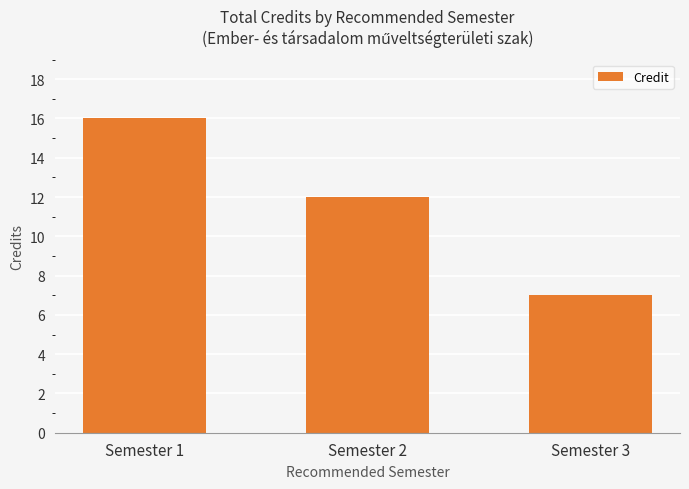

What is the ratio of the value at Semester 2 to the value at Semester 1?

0.8